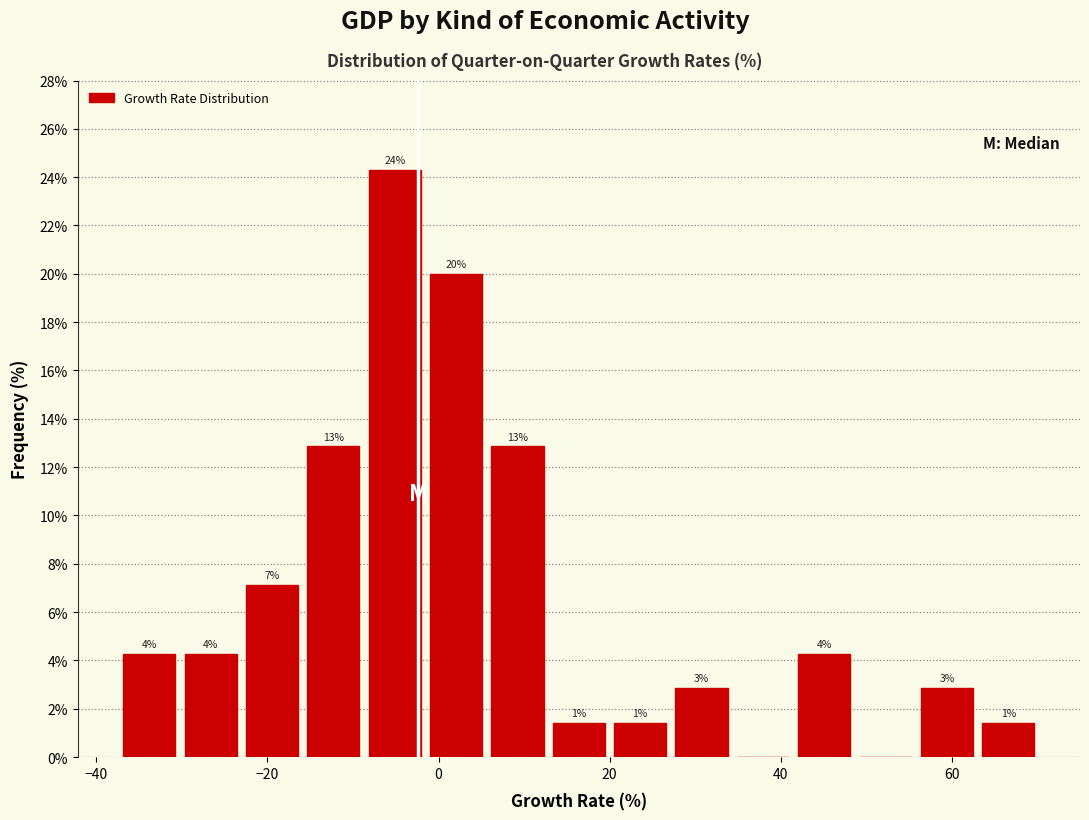

Around what value on the x-axis is the tallest bar? Give the approximate position of its centre, as read against the axis.

-6